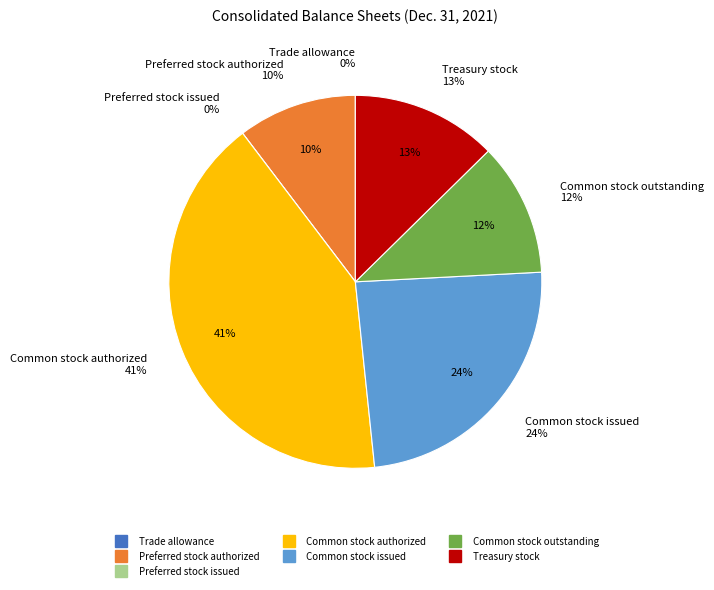

What is the change in value from Preferred stock issued to Common stock outstanding?

+11174011